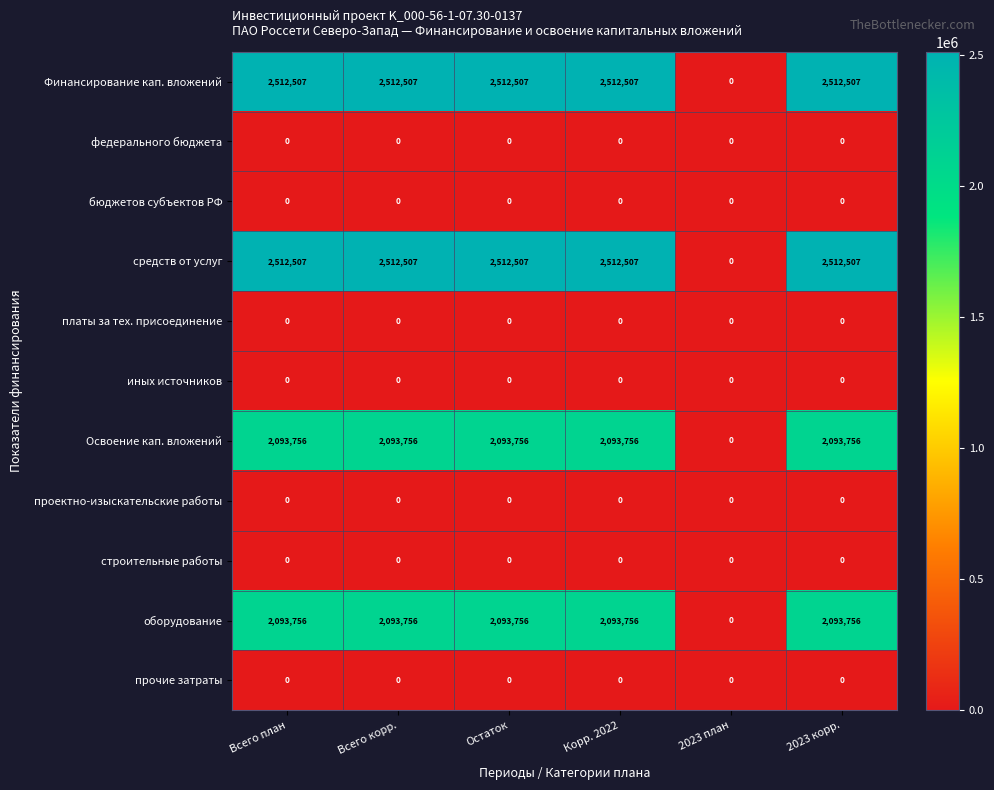

At how many categories does at least one series exceed 24655?

5